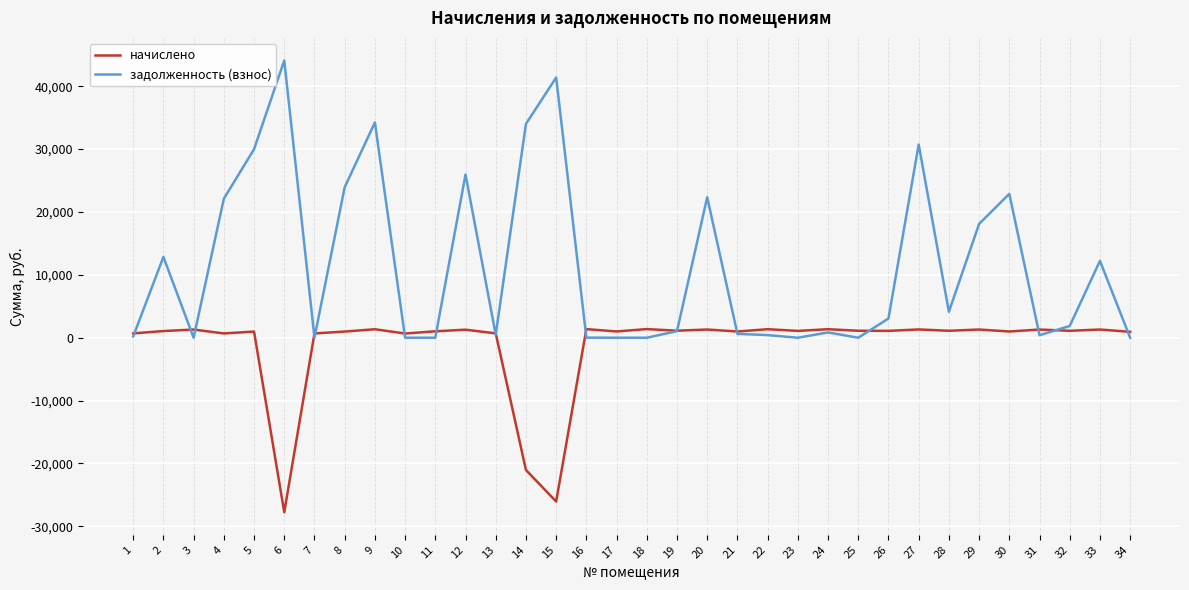

What is the average value of the начислено series?

-1204.0